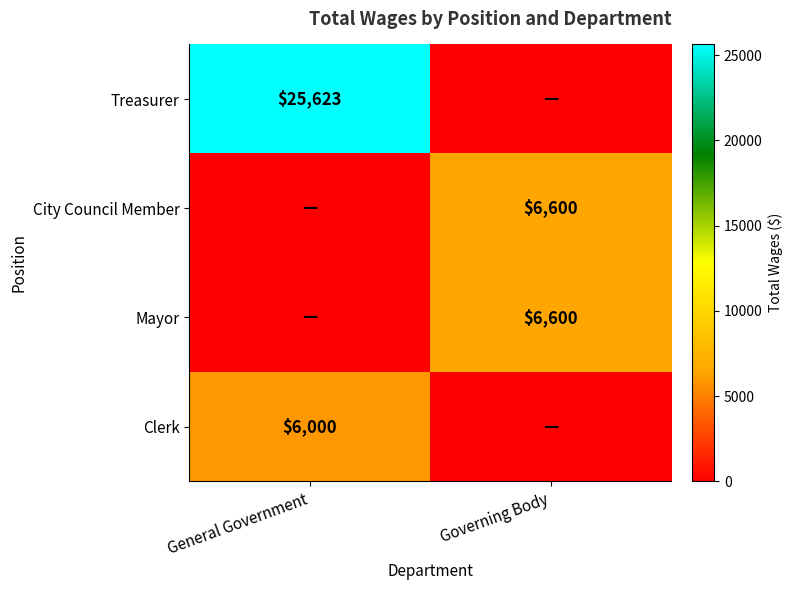

True or false: Clerk has a value of 2237 at General Government.

False